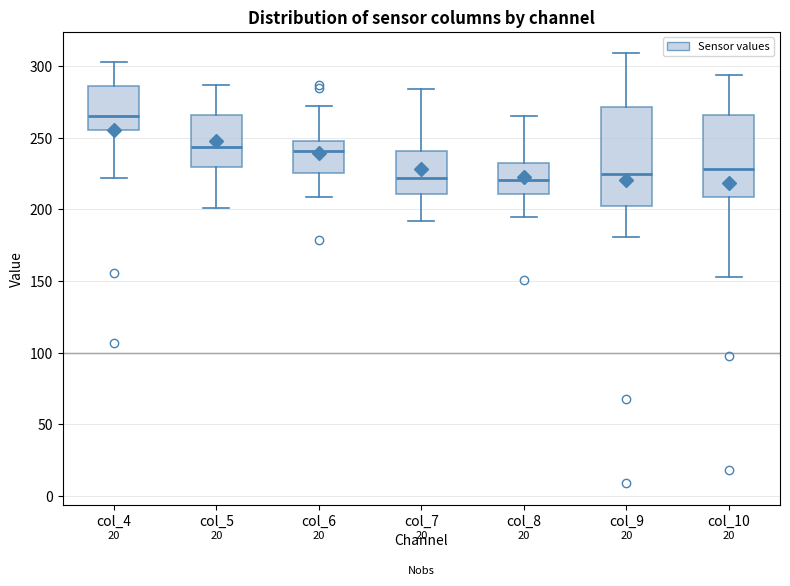

Reading left to right, read every box against the y-axis: the position of its median line, the range the box covers, and the ends of its whiskers. The values are not printed on the chart, so give them approximately, as read against the axis.

col_4: median 265, box 255 to 285, whiskers 220 to 305
col_5: median 245, box 230 to 265, whiskers 200 to 285
col_6: median 240, box 225 to 250, whiskers 210 to 270
col_7: median 220, box 210 to 240, whiskers 190 to 285
col_8: median 220, box 210 to 235, whiskers 195 to 265
col_9: median 225, box 205 to 270, whiskers 180 to 310
col_10: median 230, box 210 to 265, whiskers 155 to 295